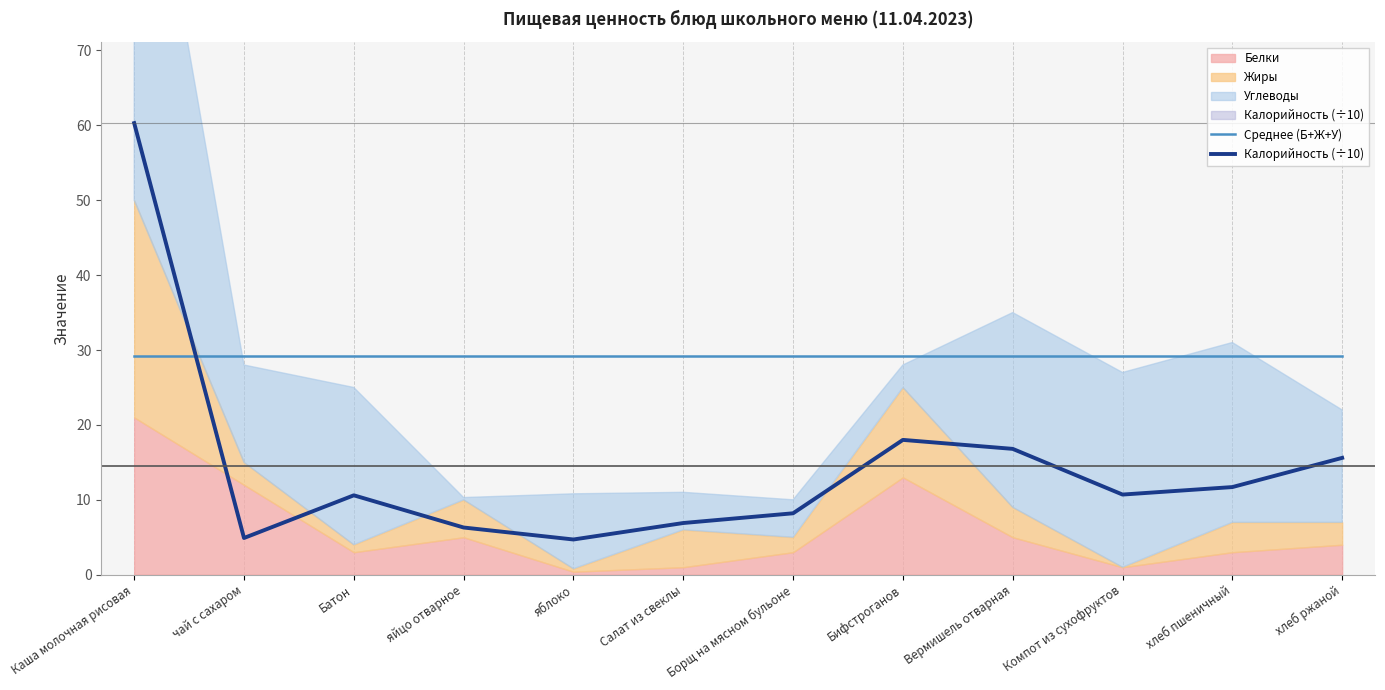

What is the total value across all series at хлеб пшеничный?

40.9